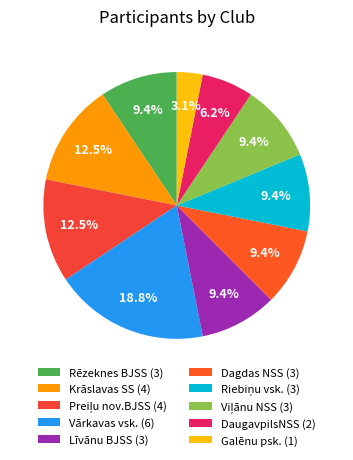

What is the smallest slice in the pie chart?

Galēnu psk.